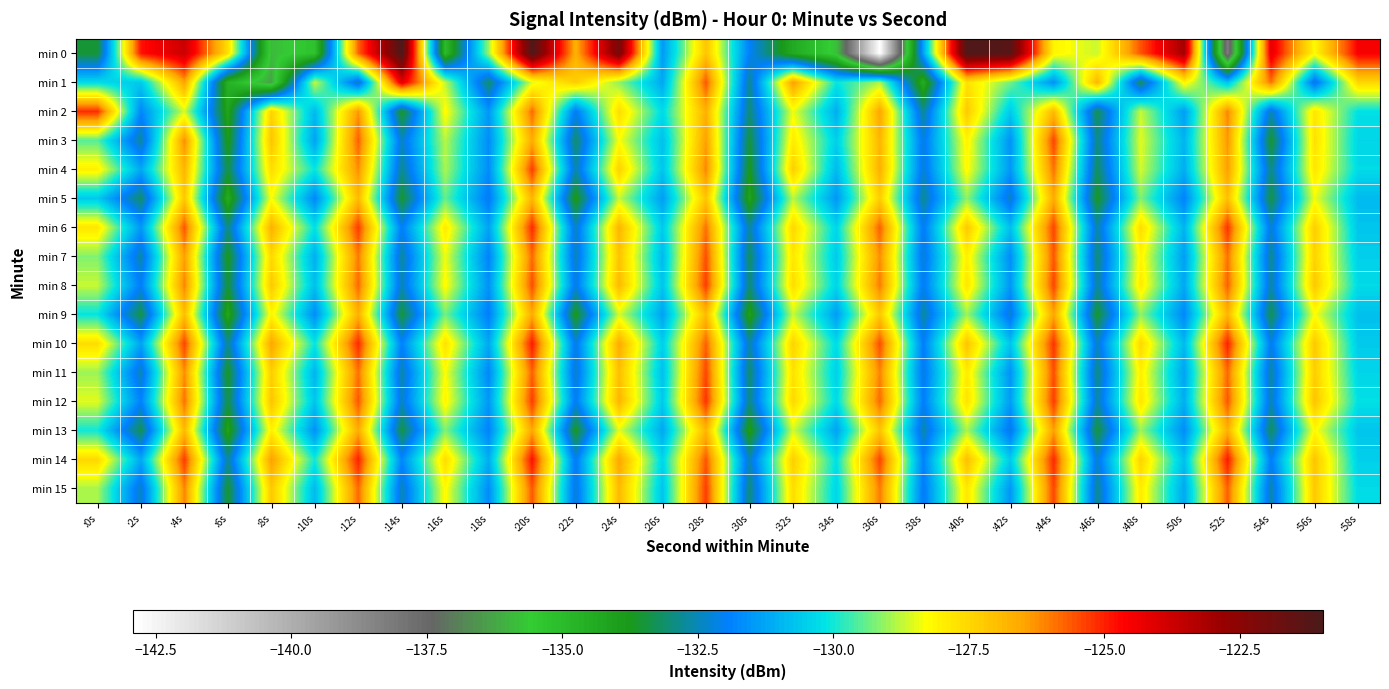

What is the difference between the highest and lowest values at :10s?

6.5